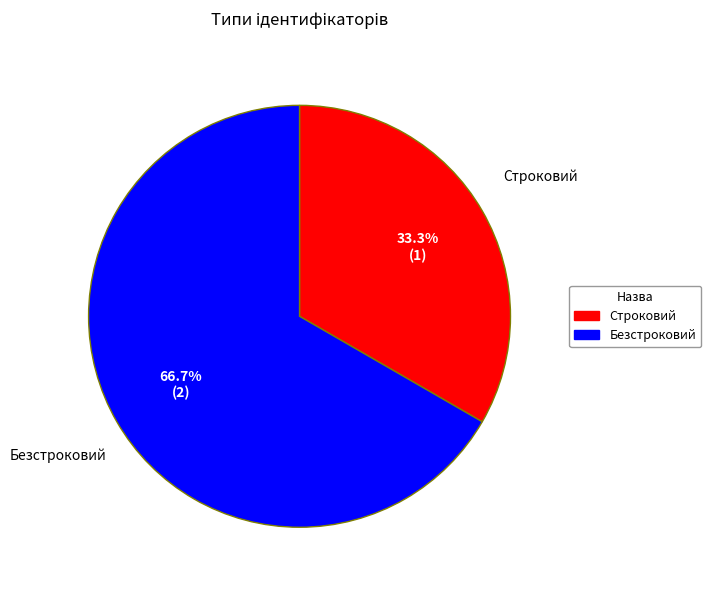

Is the sum of Строковий and Безстроковий greater than half?

Yes